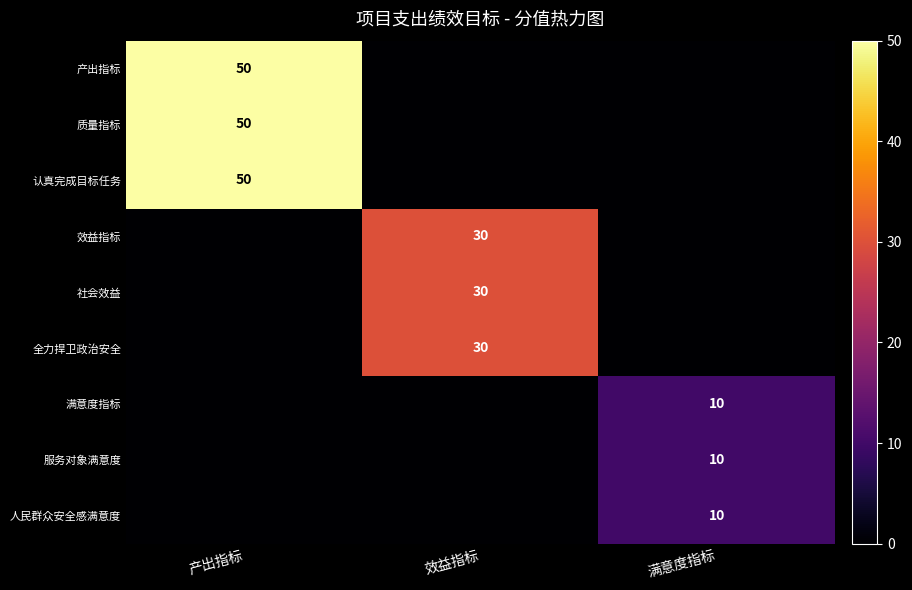

Is it true that 人民群众安全感满意度 equals 18 at 满意度指标?

False